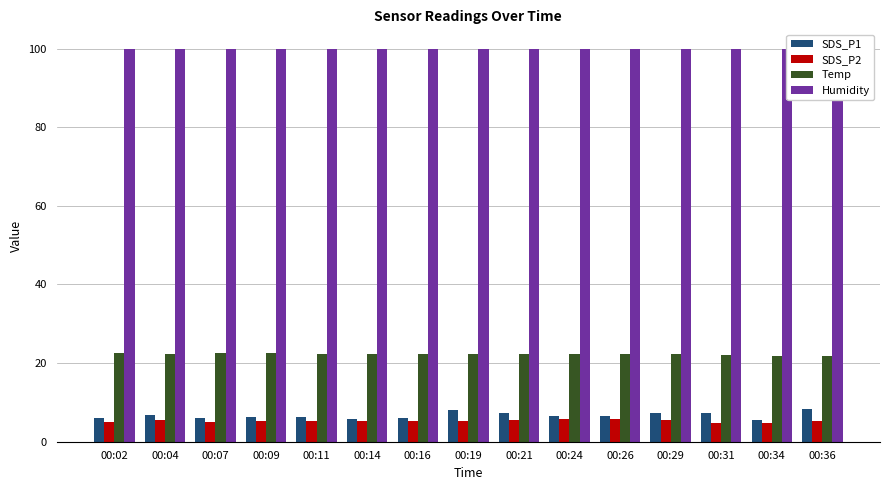

List the series in order of their peak value, lowest first.

SDS_P2, SDS_P1, Temp, Humidity